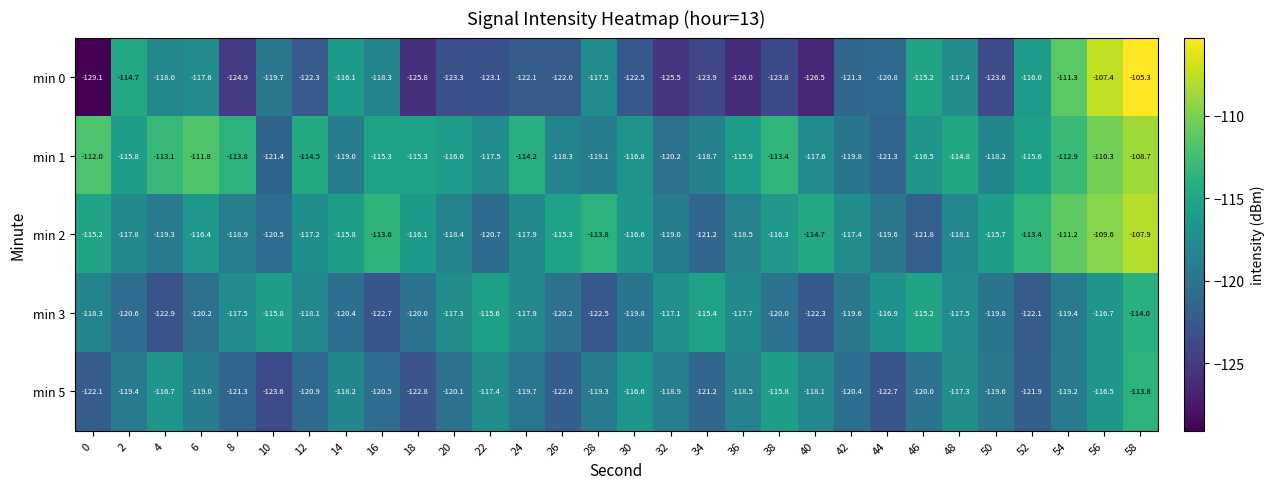

Which series has the widest spread of values?

min 0